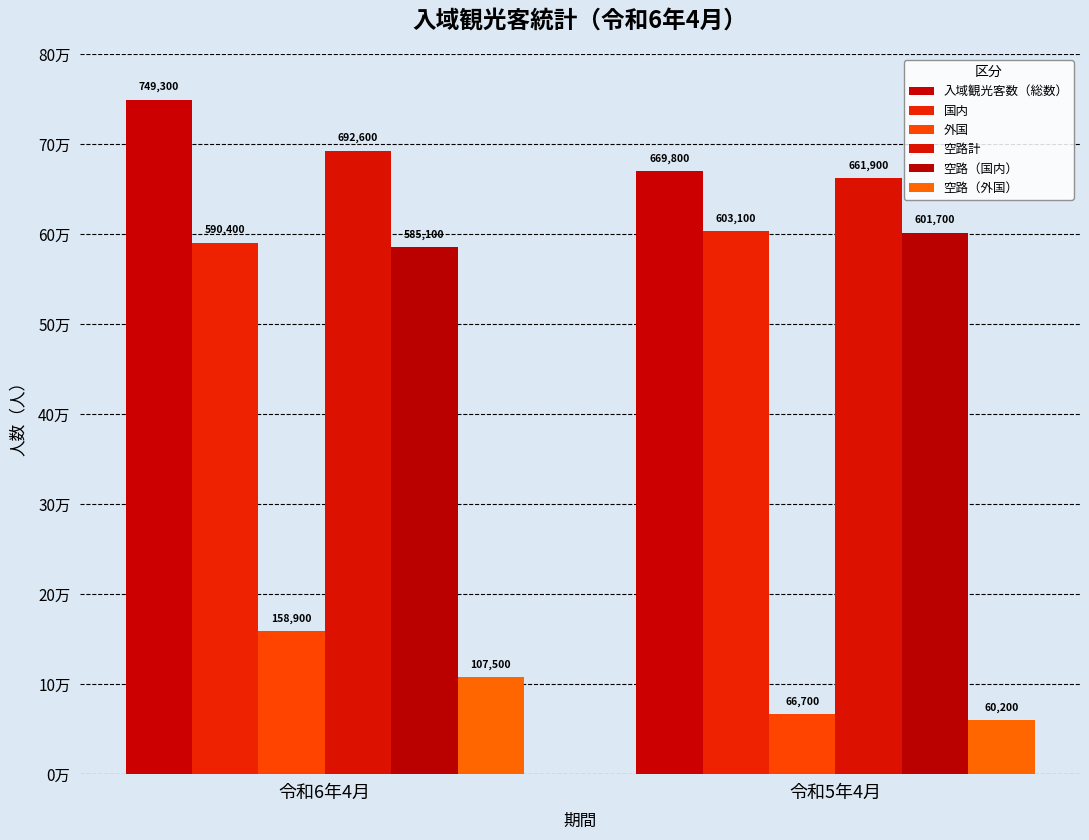

At which label does 空路（外国） reach its minimum?

令和5年4月